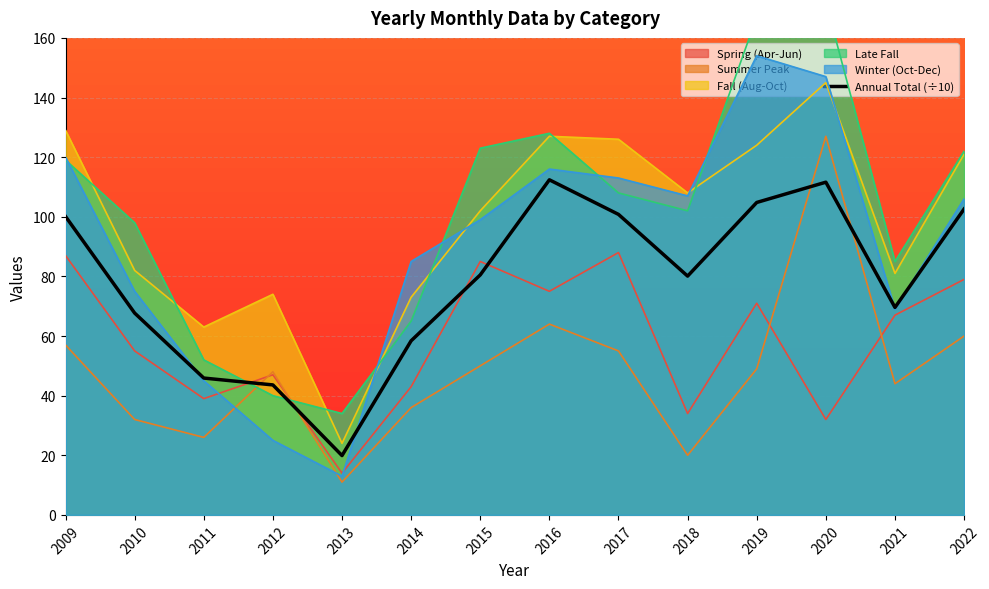

What value does the Spring (Apr-Jun) series have at 2009?

87.0